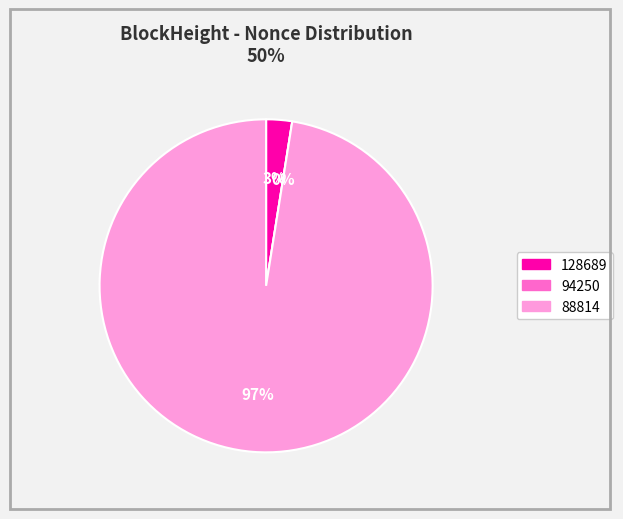

What is the smallest slice in the pie chart?

94250